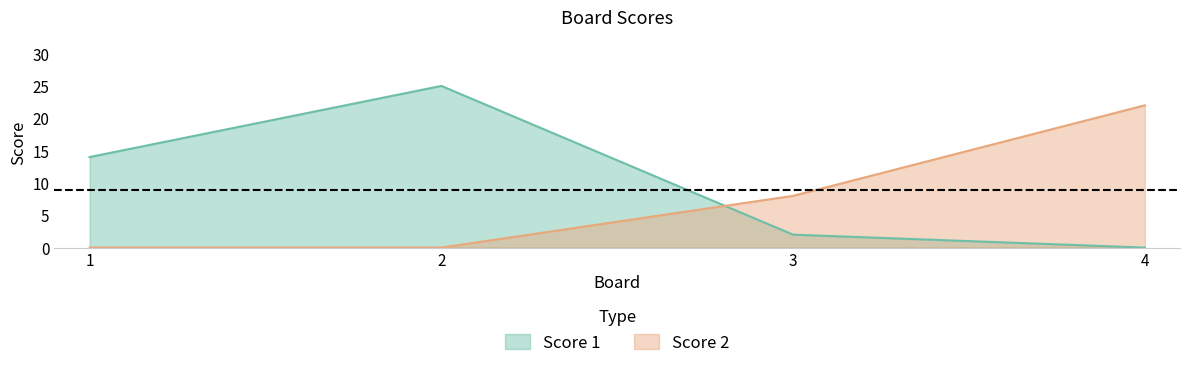

True or false: Score 2 has a value of -9 at 2.

False